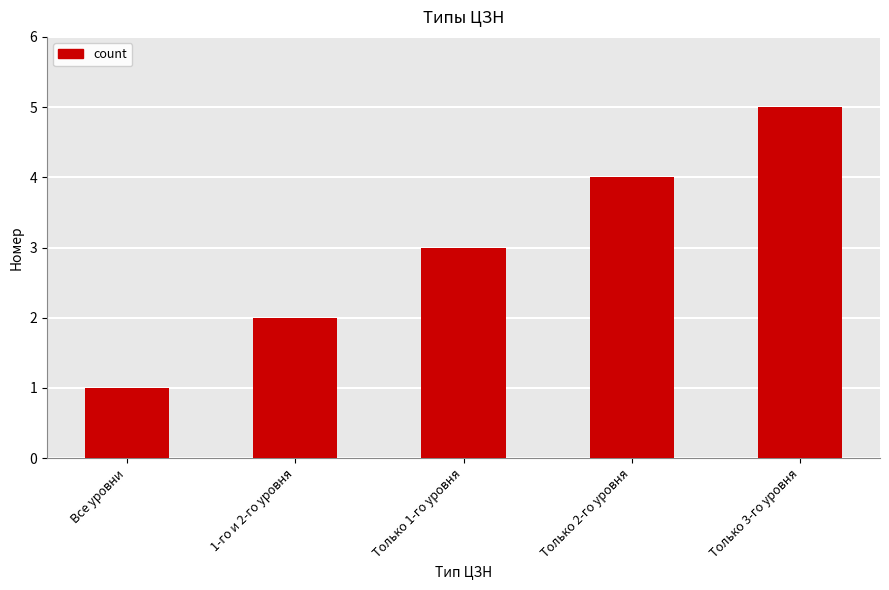

What is the sum of the values at Только 1-го уровня and Все уровни?

4